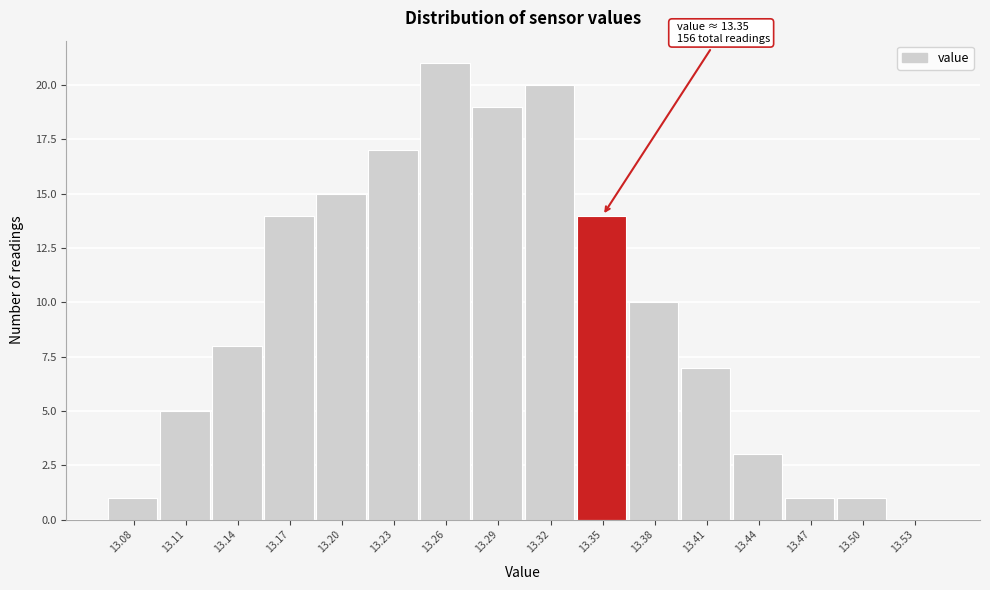

Reading left to right, list all the values displayed in this chart.

13.08=1	13.11=5	13.14=8	13.17=14	13.20=15	13.23=17	13.26=21	13.29=19	13.32=20	13.35=14	13.38=10	13.41=7	13.44=3	13.47=1	13.50=1	13.53=0